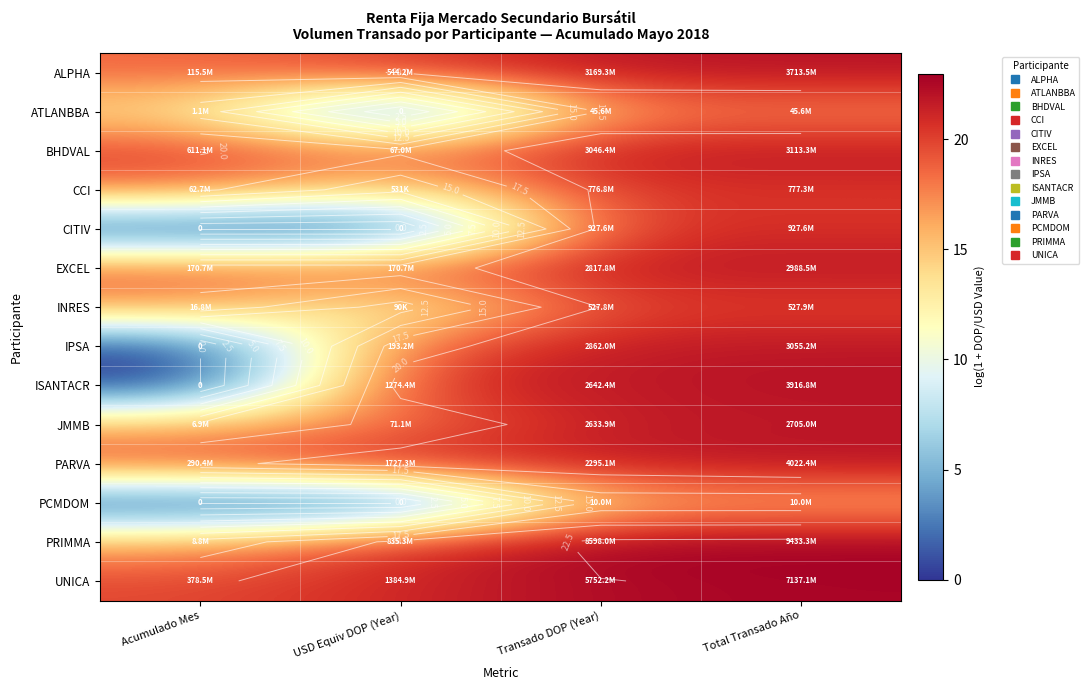

The INRES series shows 16.6 at Acumulado Mes. True or false?

True